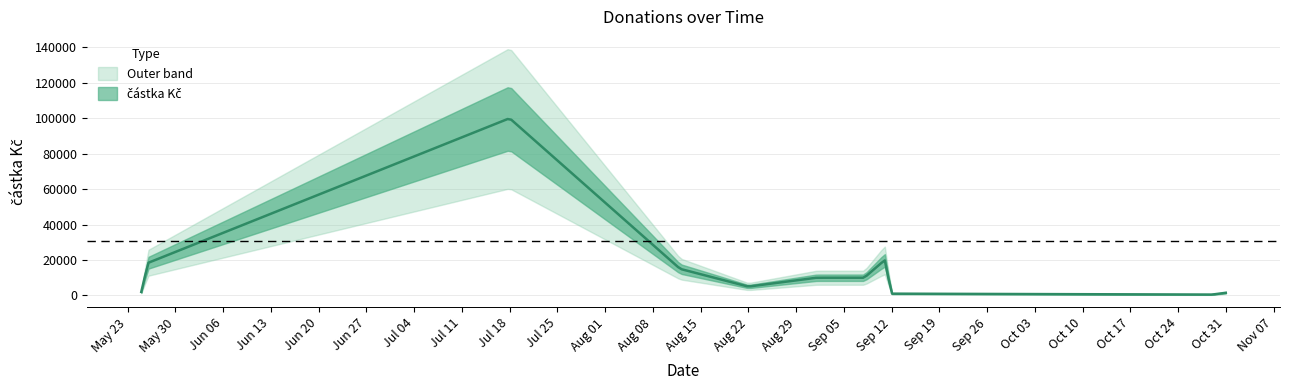

What is the minimum value shown in the chart?

500